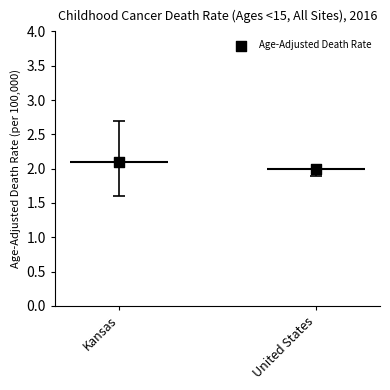

Approximately how many times larger is the value at Kansas compared to United States?

1.1